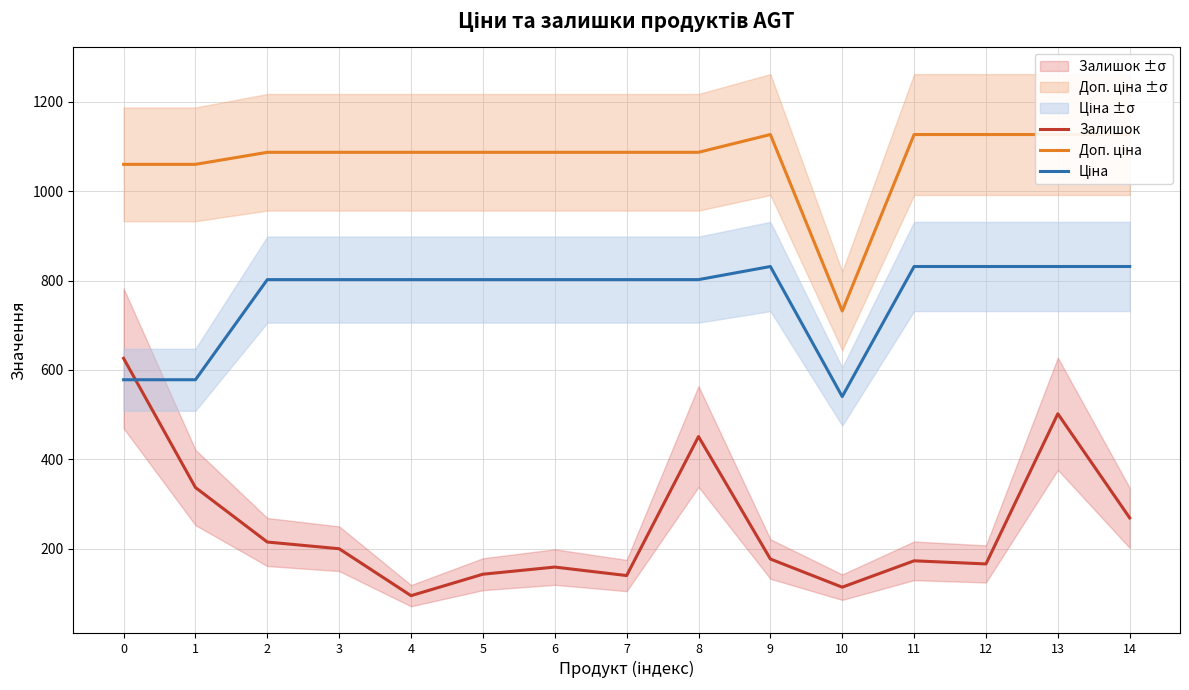

What is the average value of the Ціна series?

764.6